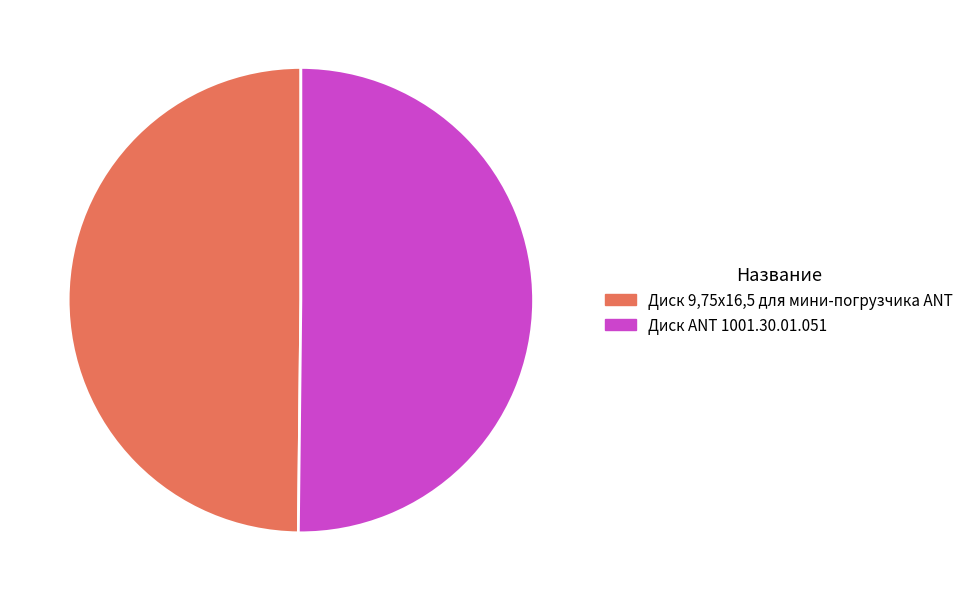

Is the sum of Диск 9,75х16,5 для мини-погрузчика ANT and Диск ANT 1001.30.01.051 greater than half?

Yes